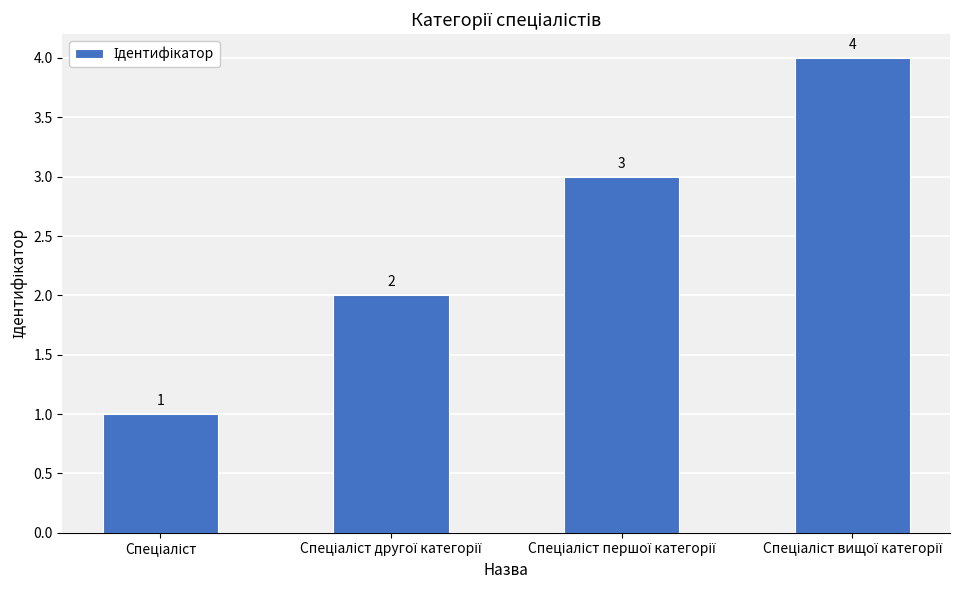

What is the sum of all values?

10